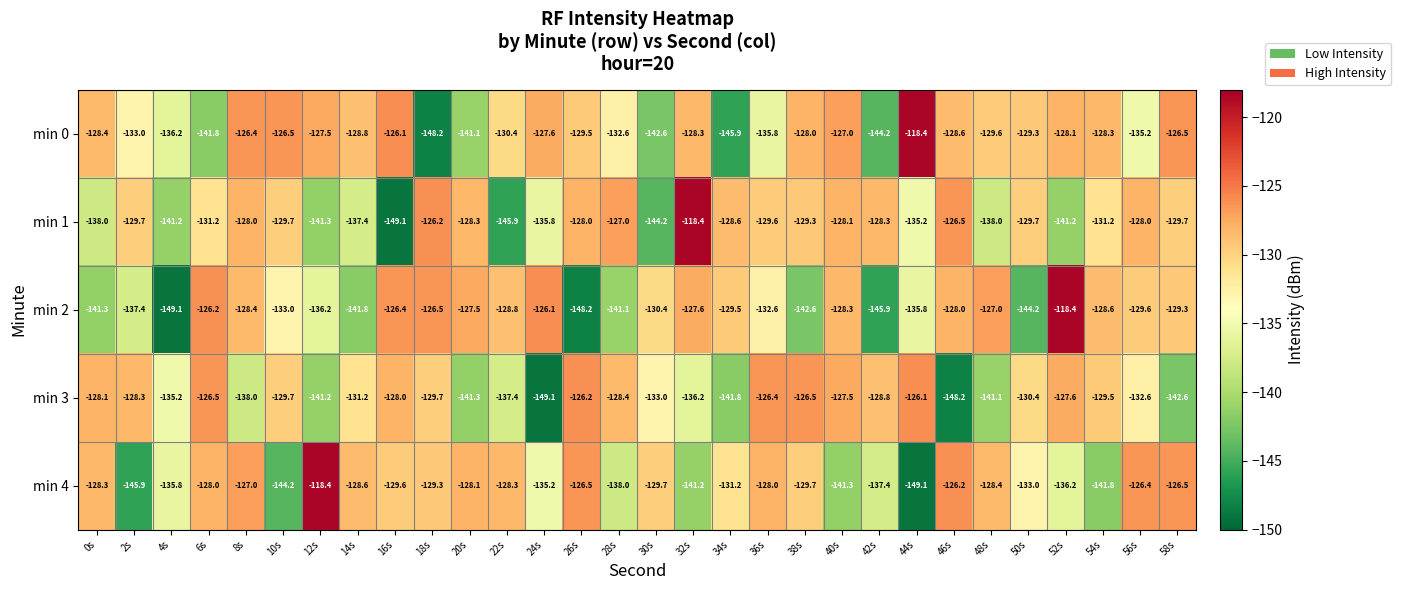

What is the highest value of the min 3 series?

-126.1